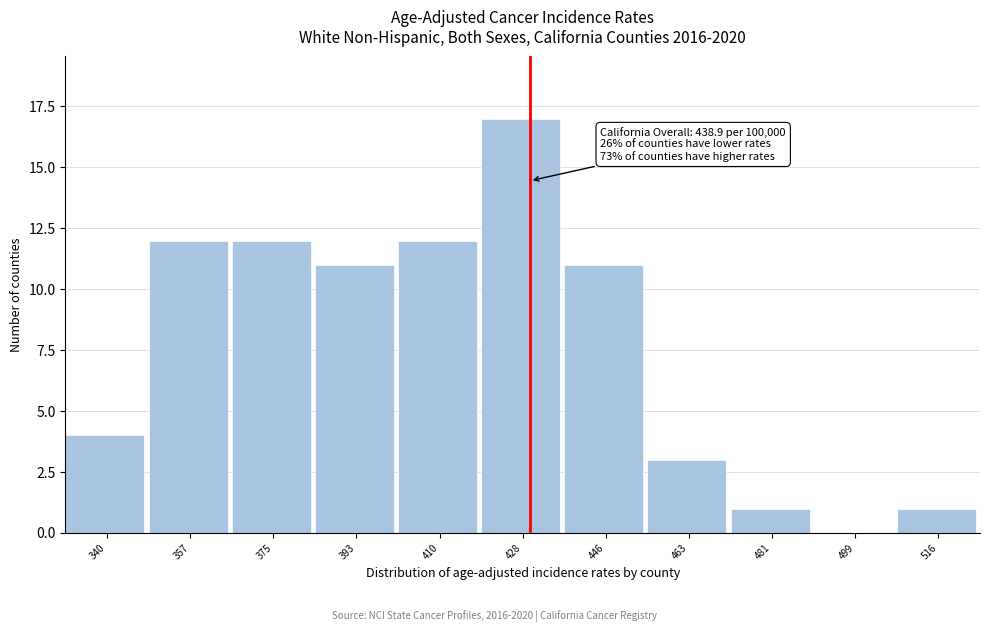

Reading left to right, extract all data points from this chart.

340=4	357=12	375=12	393=11	410=12	428=17	446=11	463=3	481=1	499=0	516=1